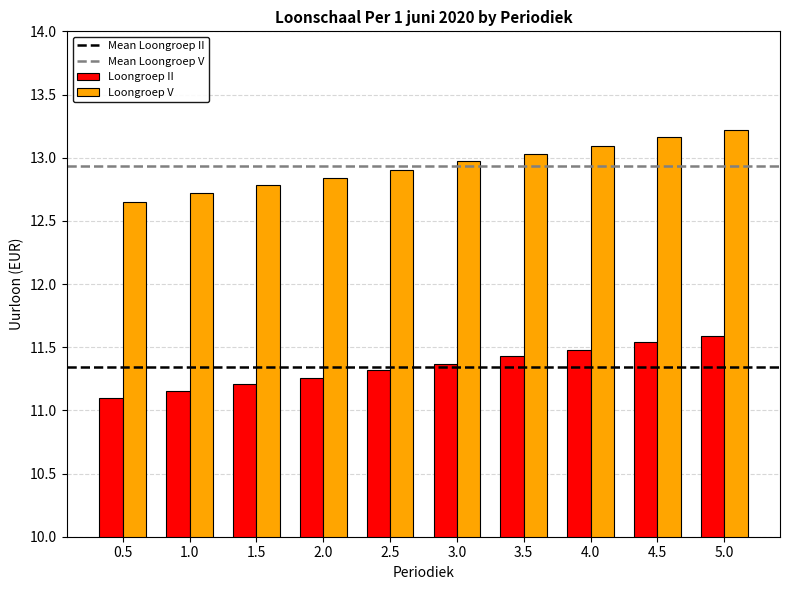

Count the number of data series in this chart.

2